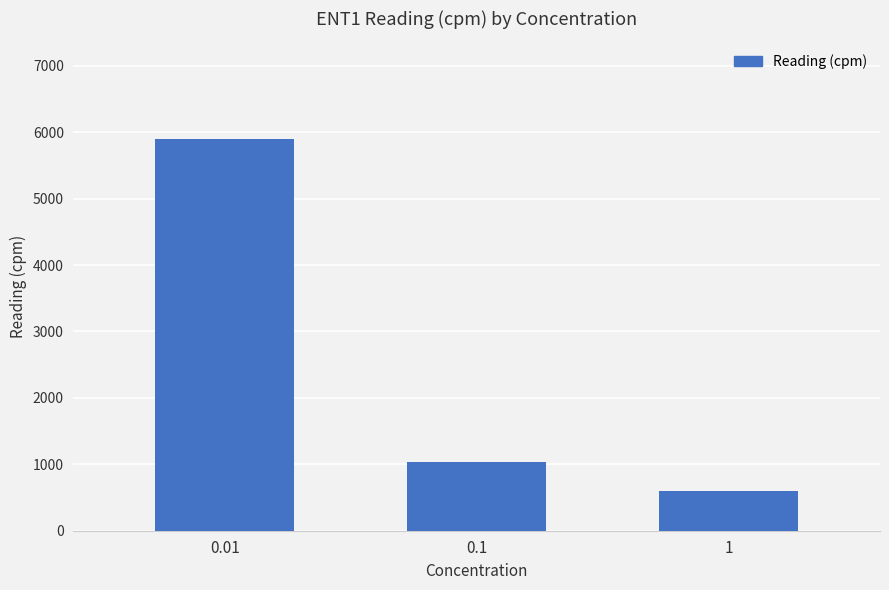

Is it true that the value at 0.1 is 1033?

True